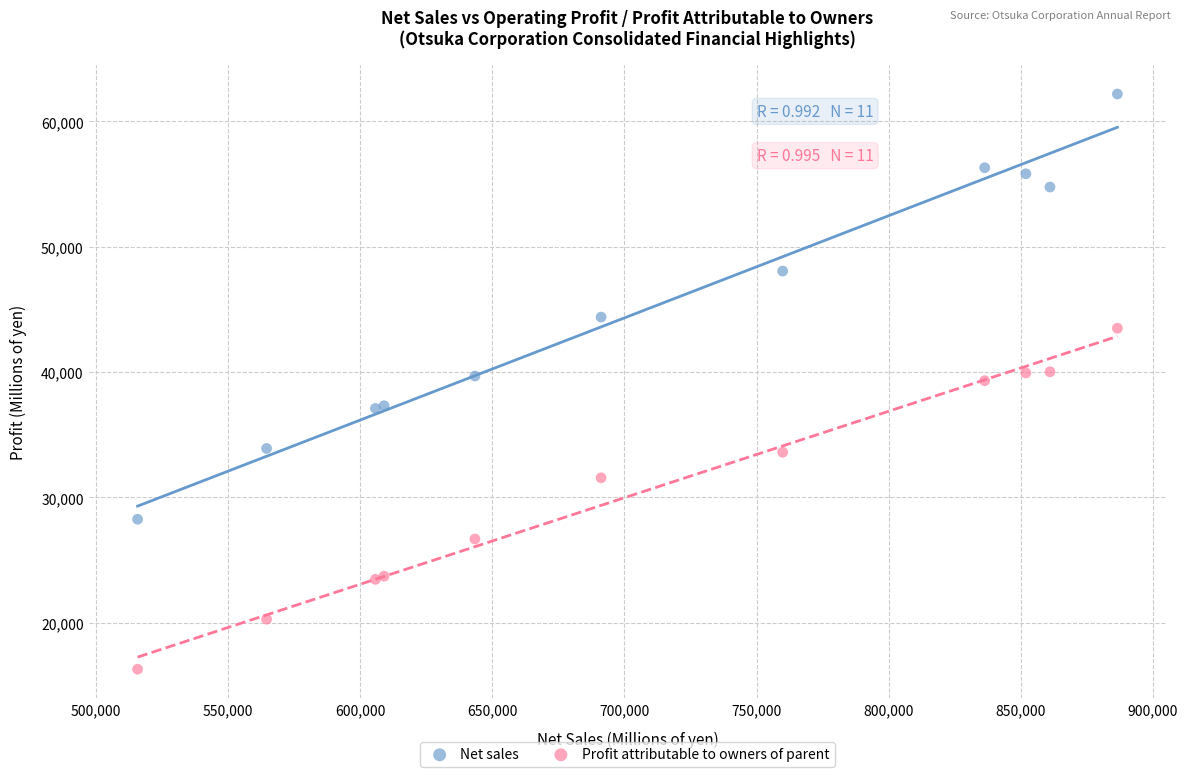

In the Net sales series, what Y value is closest to 45221?

44386